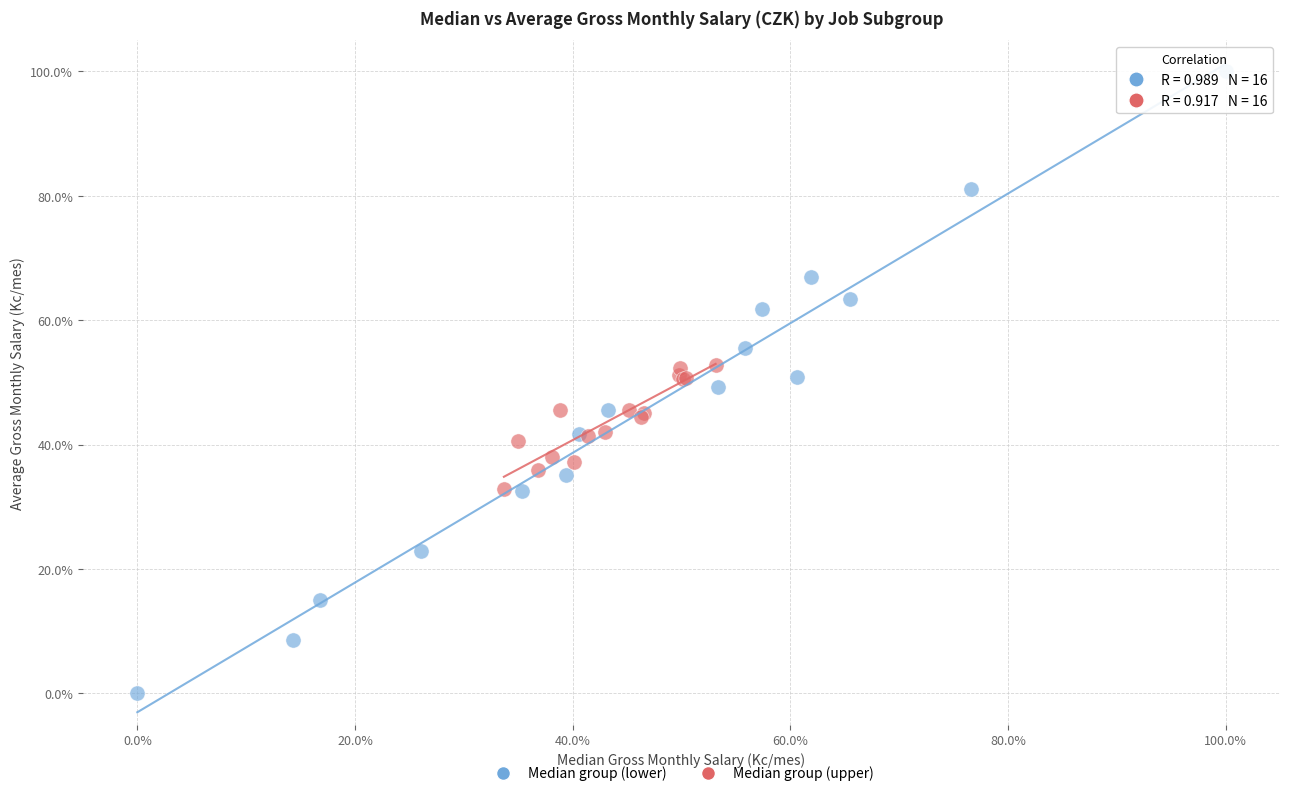

Which series contains the highest Y value?

Median group (lower)